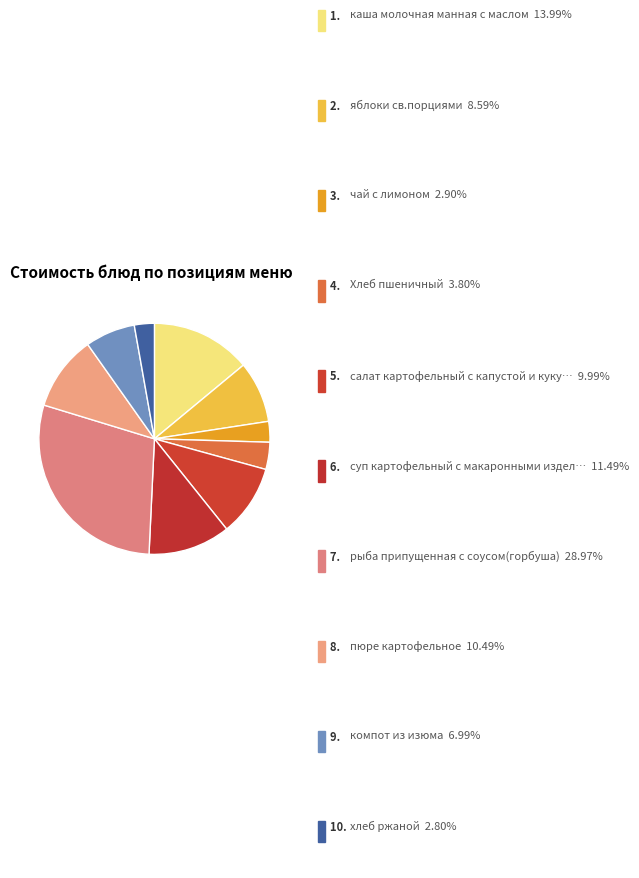

Count the number of slices in the pie.

10